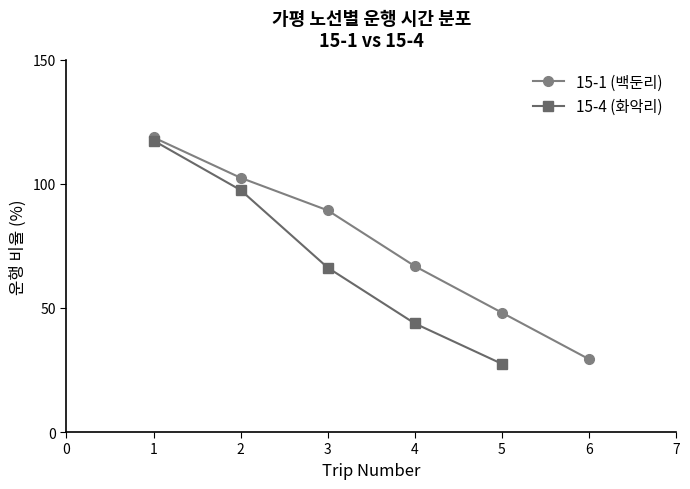

List the labels in order of value, smallest first.

6, 5, 4, 3, 2, 1